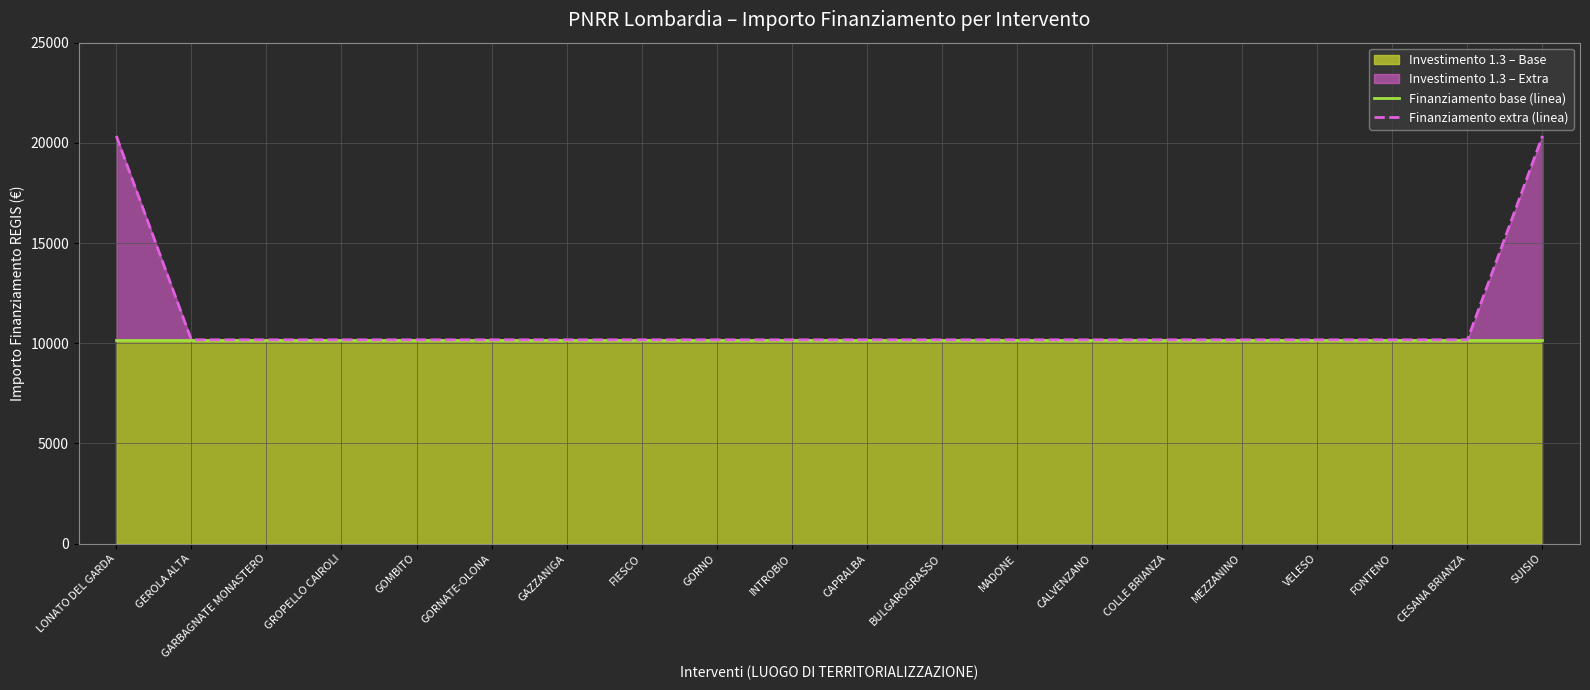

Which series has the widest spread of values?

Finanziamento extra (linea)